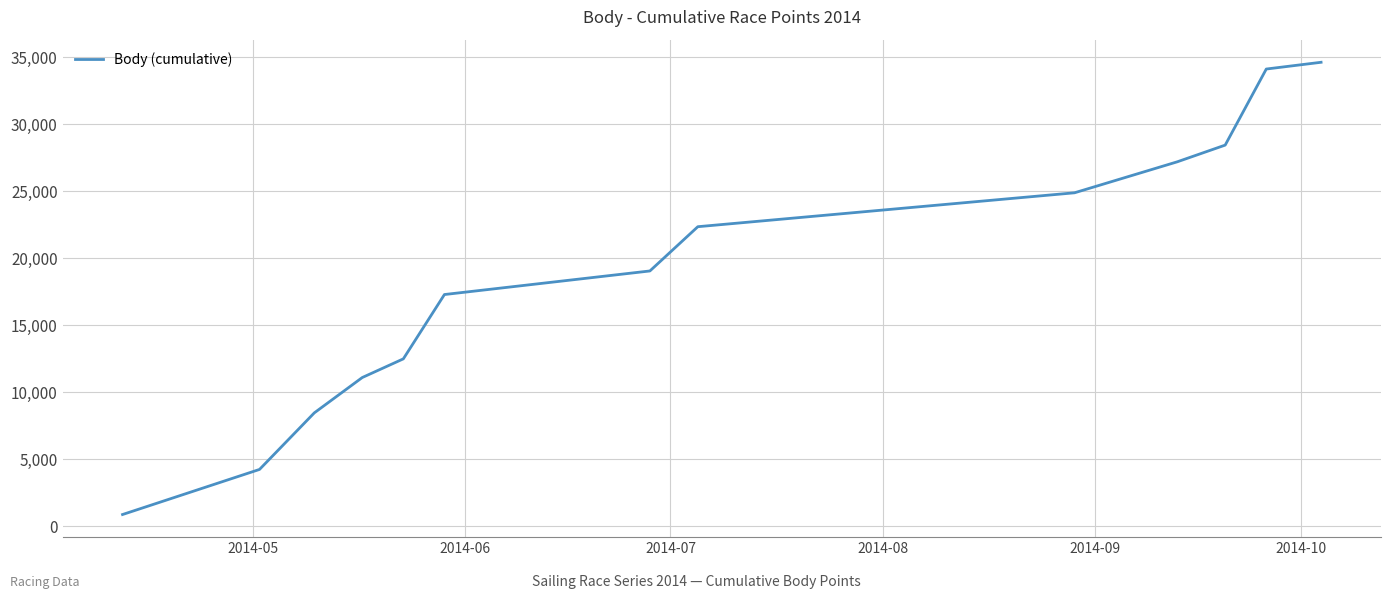

What is the minimum value shown in the chart?

879